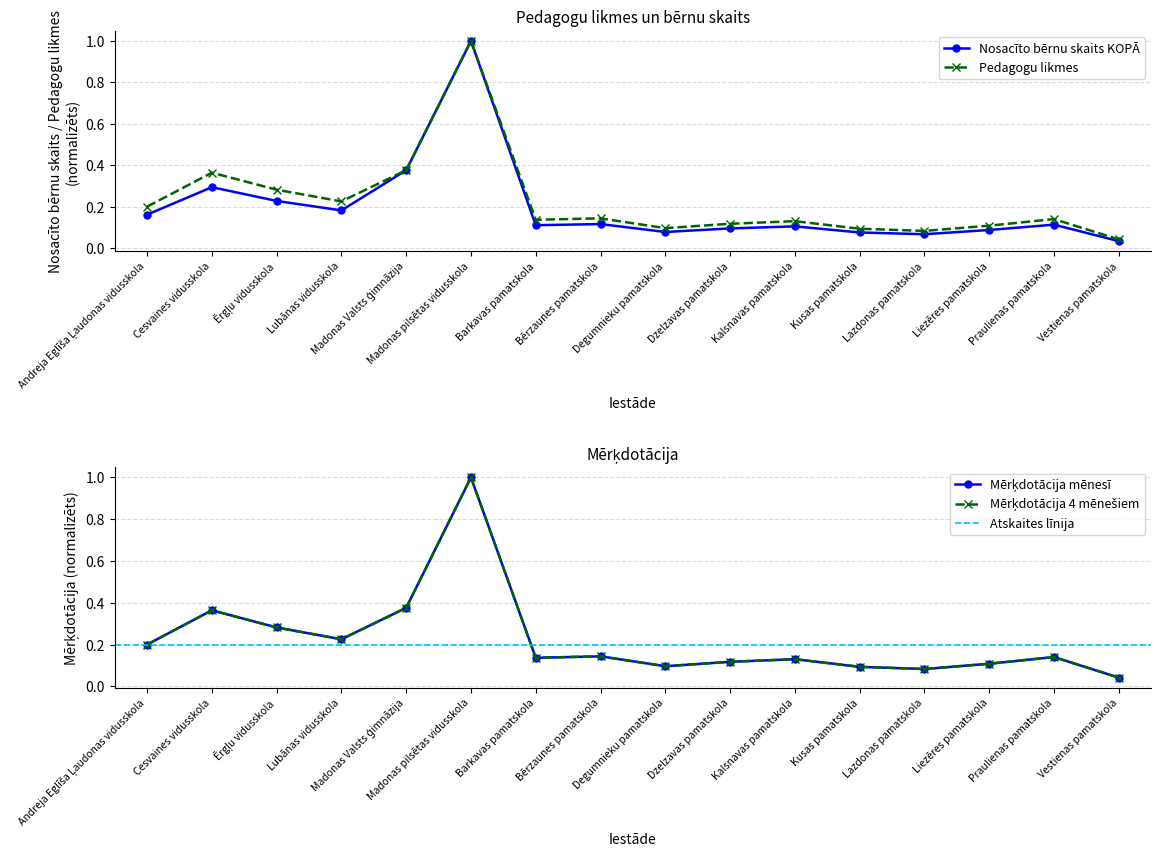

True or false: Nosacīto bērnu skaits KOPĀ and Pedag.likmes X 830 eiro intersect in this chart.

True